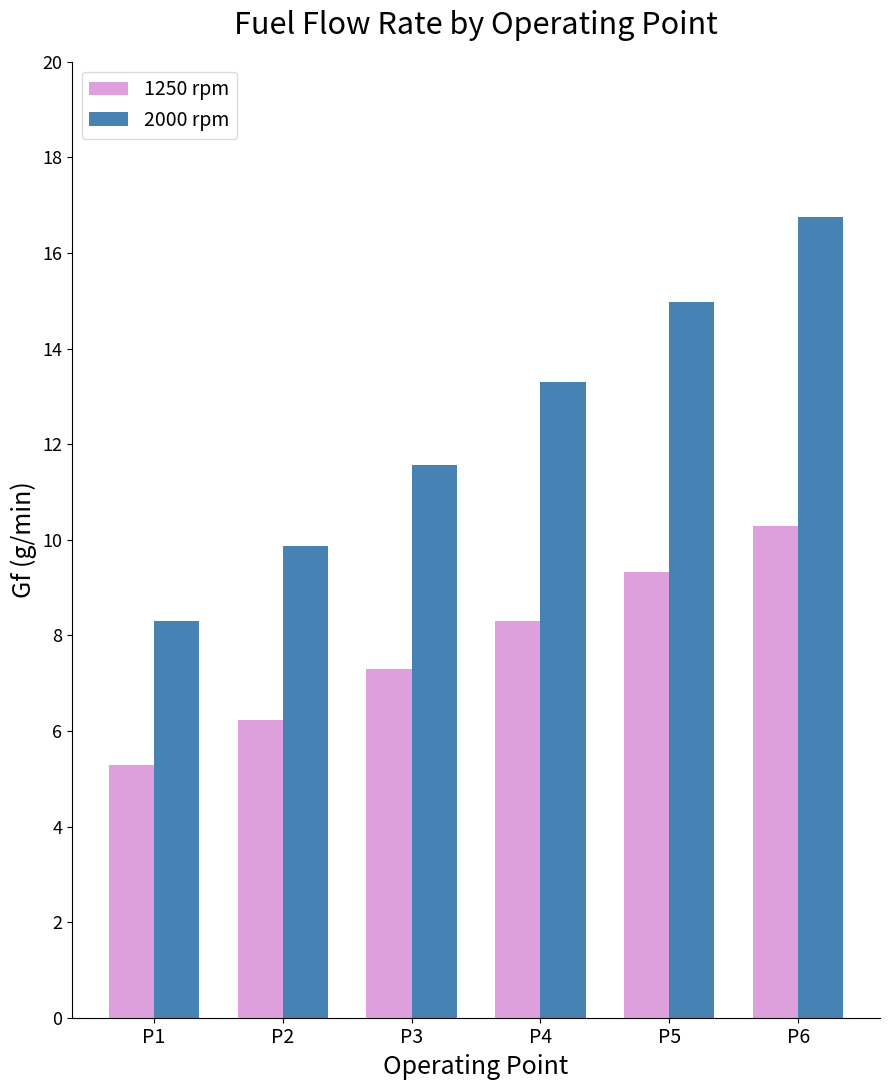

What is the maximum value shown in the chart?

16.7